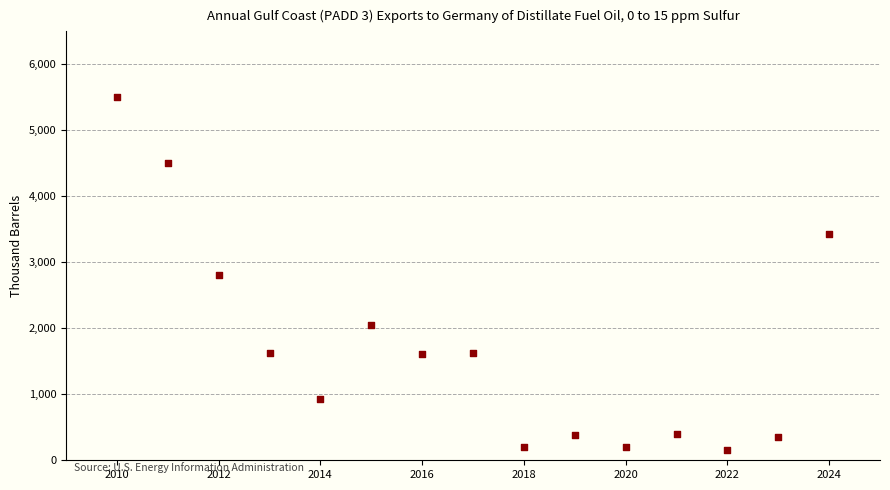

What is the range of Y values (max minus min)?

5350.8